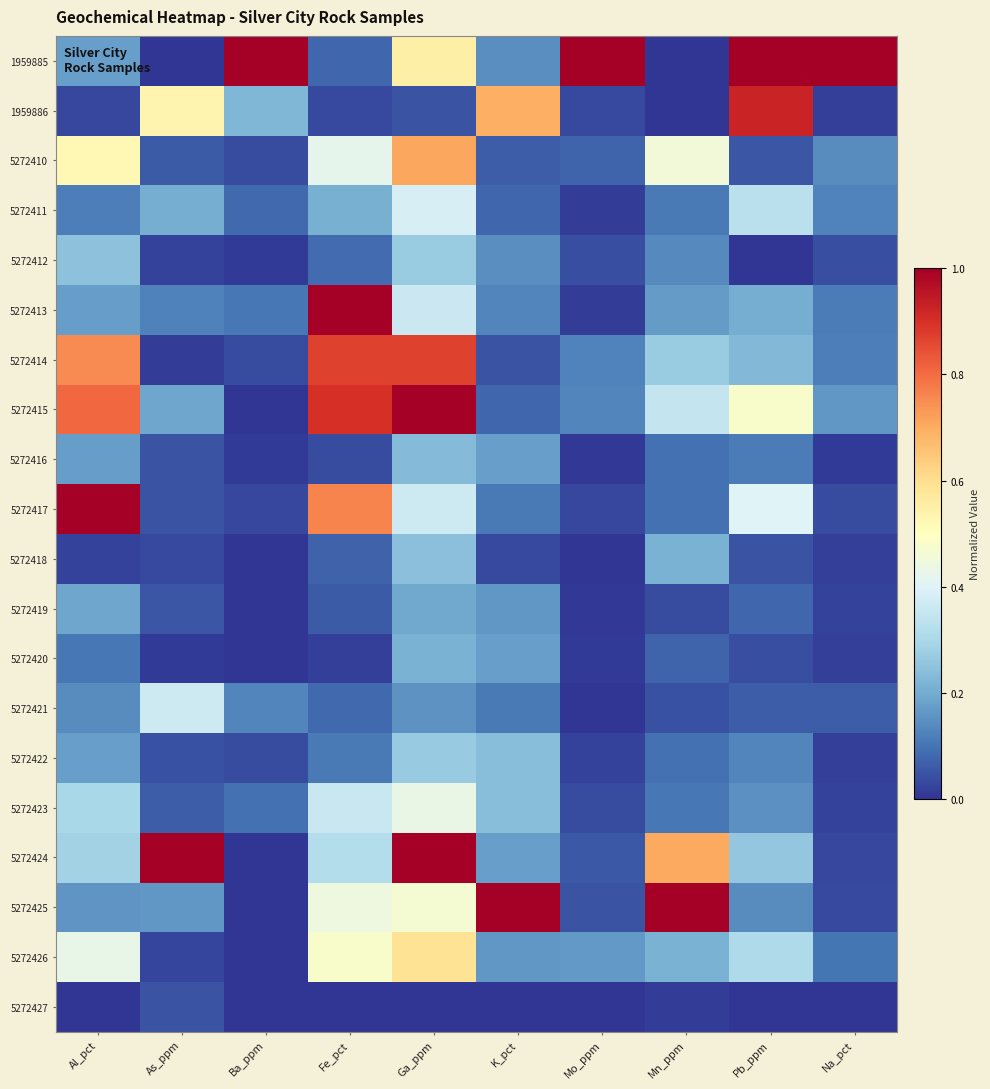

Rank the series at Fe_pct from highest to lowest value.

5272413, 5272415, 5272414, 5272417, 5272426, 5272425, 5272410, 5272423, 5272424, 5272411, 5272422, 5272412, 5272421, 1959885, 5272418, 5272419, 5272416, 1959886, 5272420, 5272427